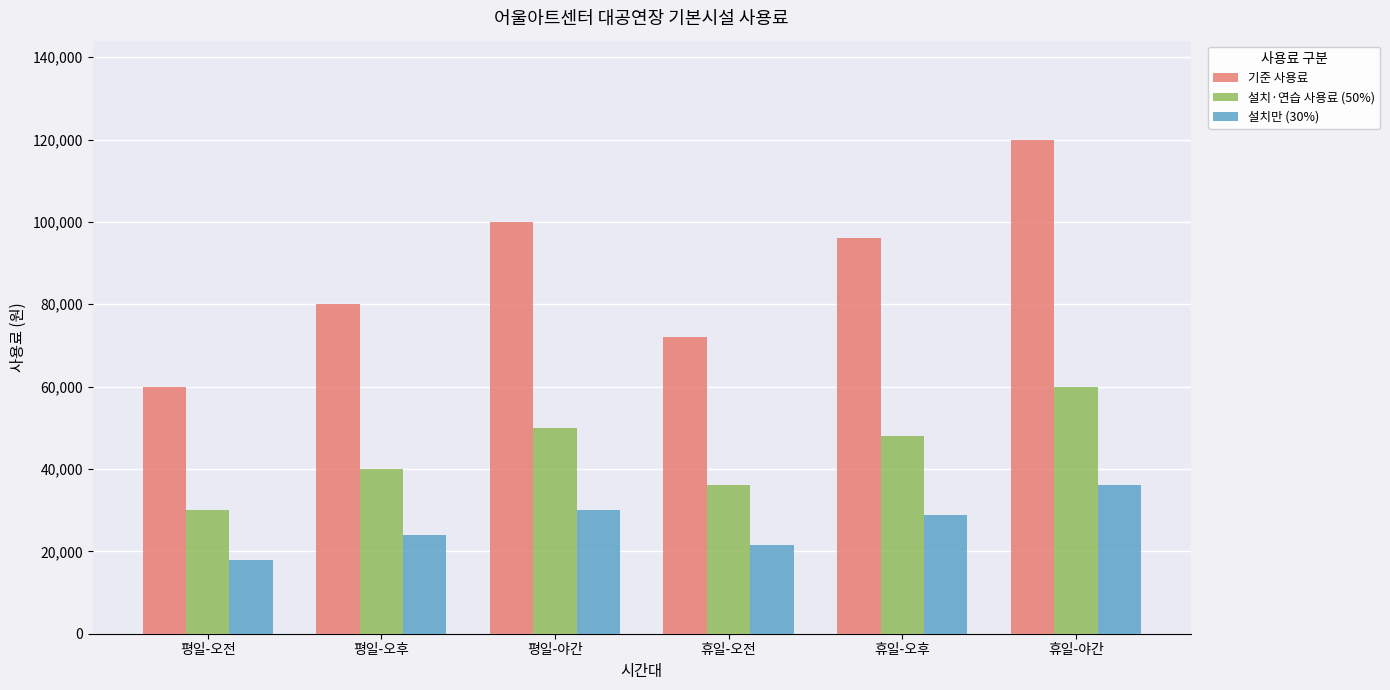

At which label is 기준 사용료 closest to 90000?

휴일-오후